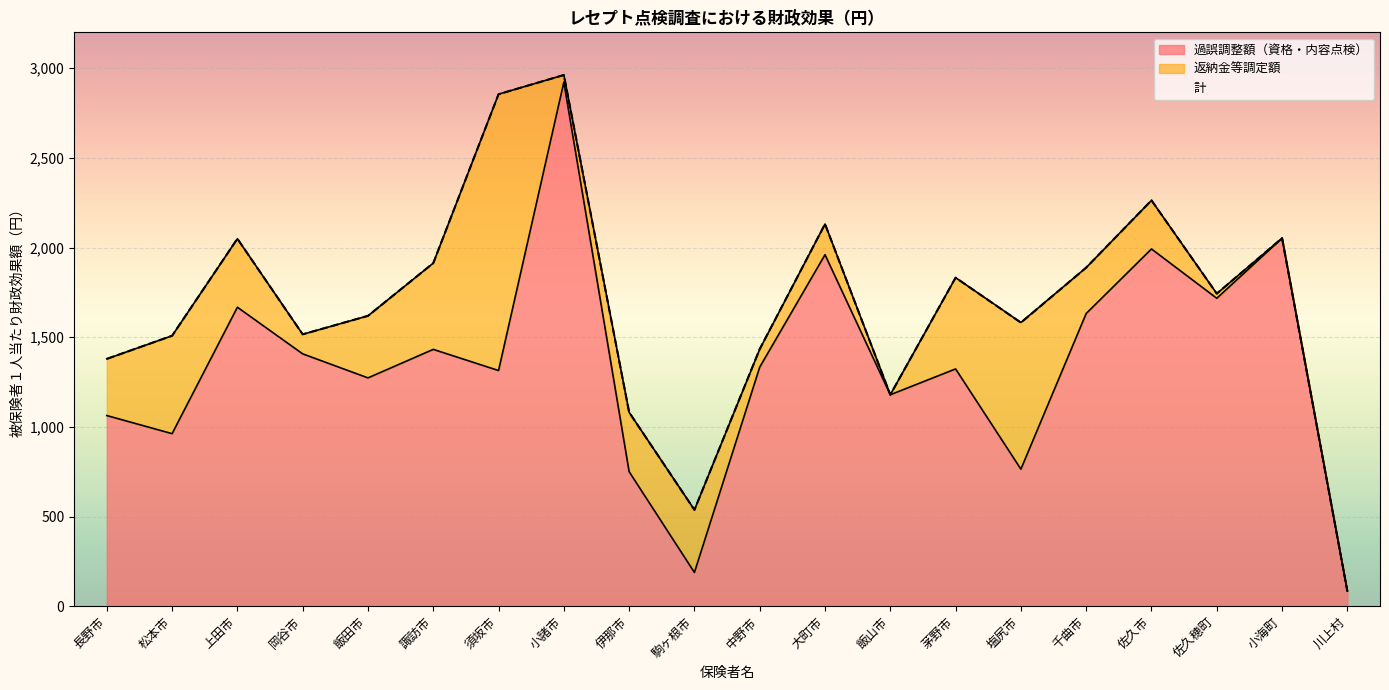

What is the difference between the maximum and minimum values in the 計 series?

2878